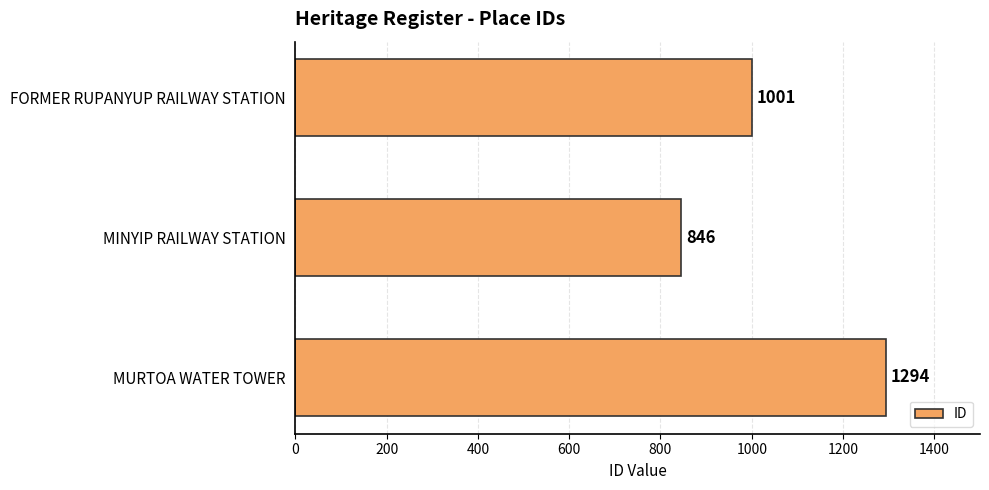

Which has a higher value, MURTOA WATER TOWER or FORMER RUPANYUP RAILWAY STATION?

MURTOA WATER TOWER